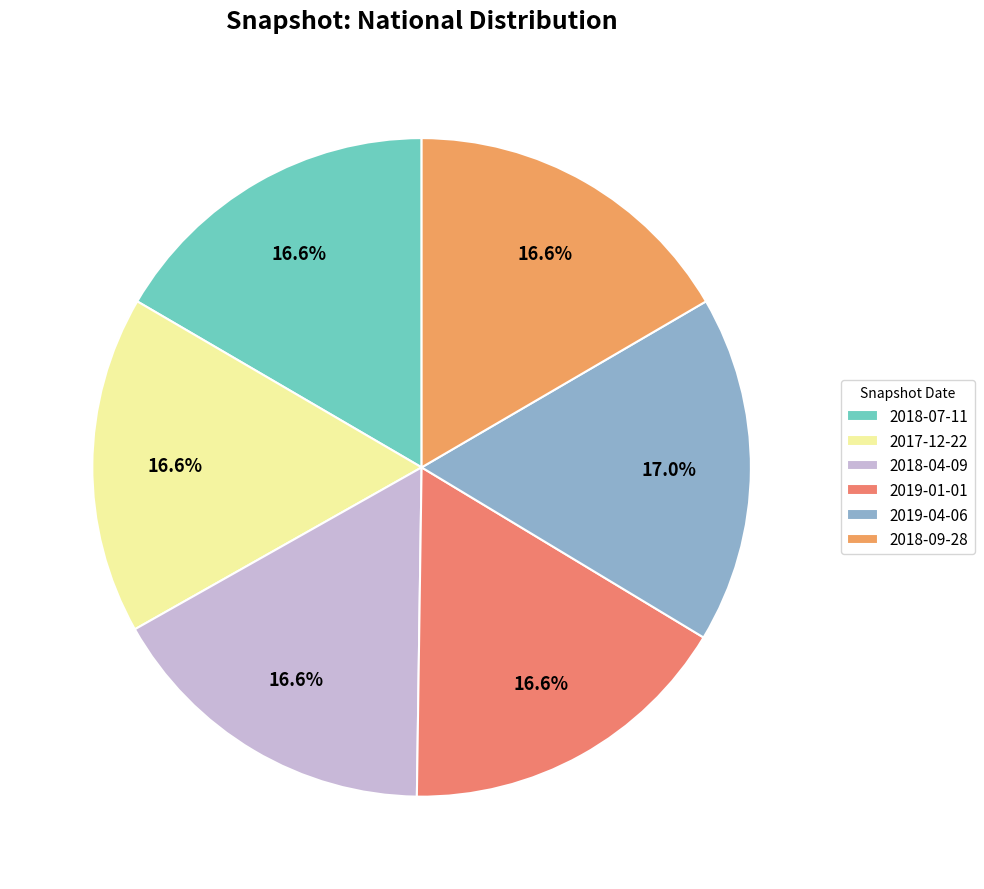

Which category has the smallest portion of the pie?

2018-07-11